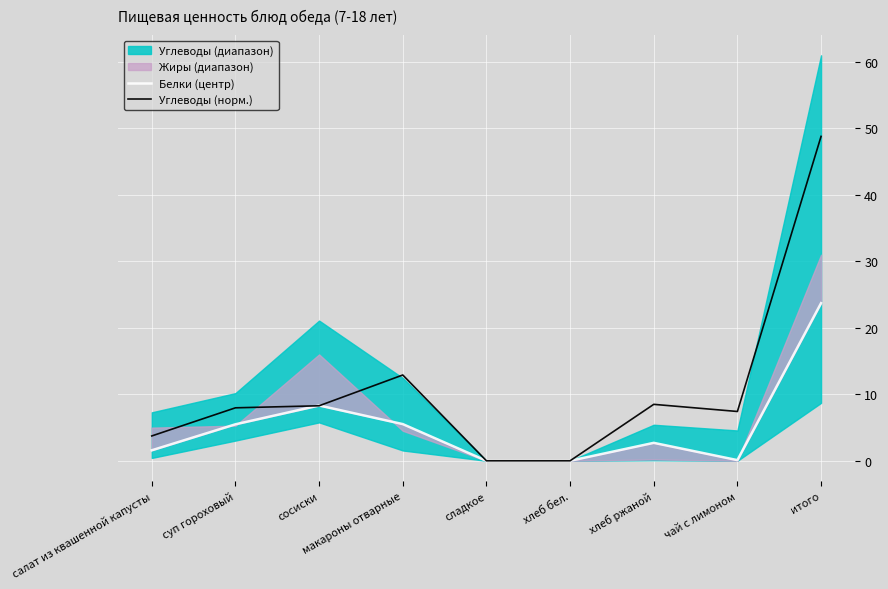

What is the spread (max minus min) of values at хлеб ржаной?

5.8